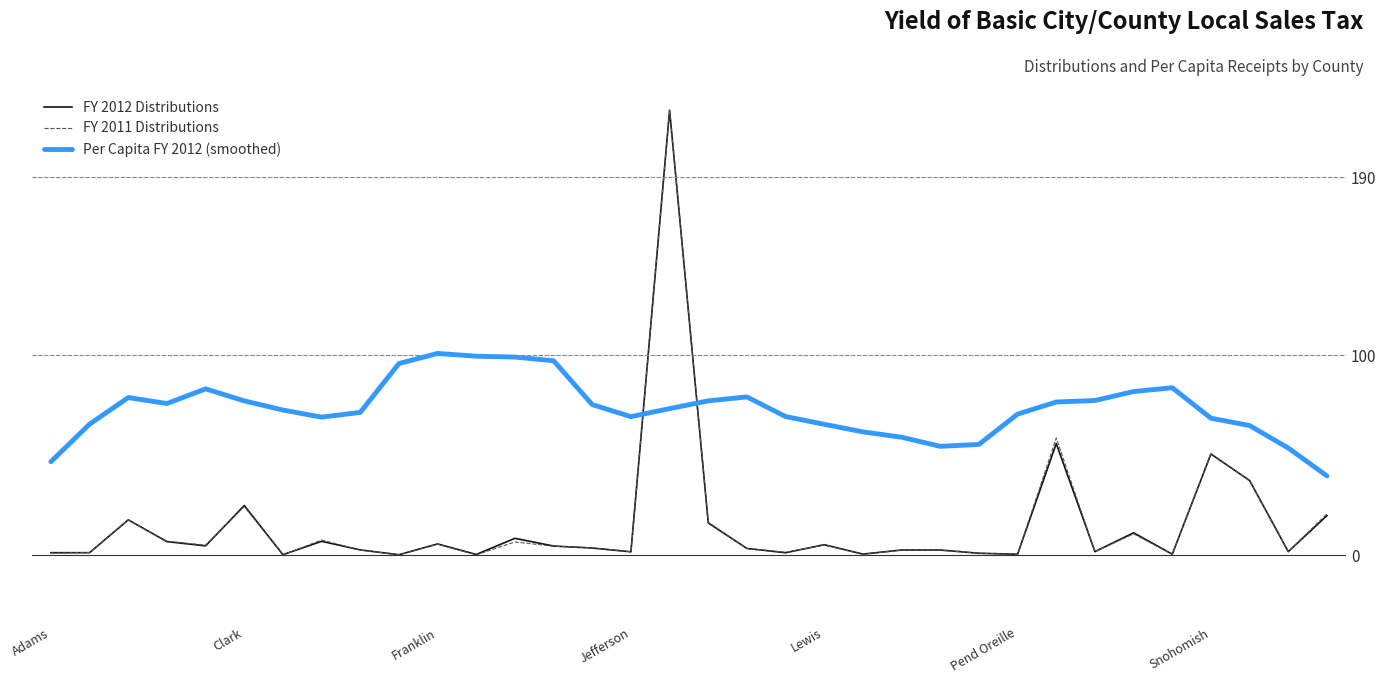

What is the greatest value displayed?

223.0